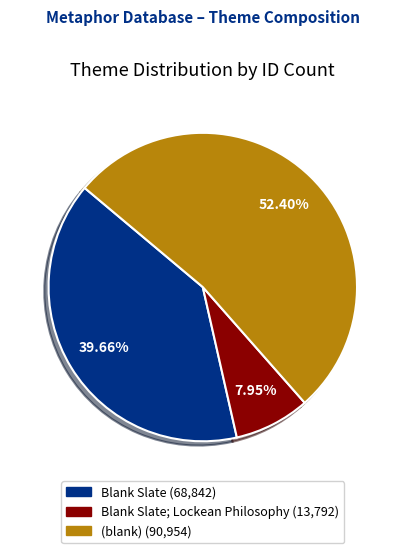

Is there any slice that represents more than half of the pie?

Yes